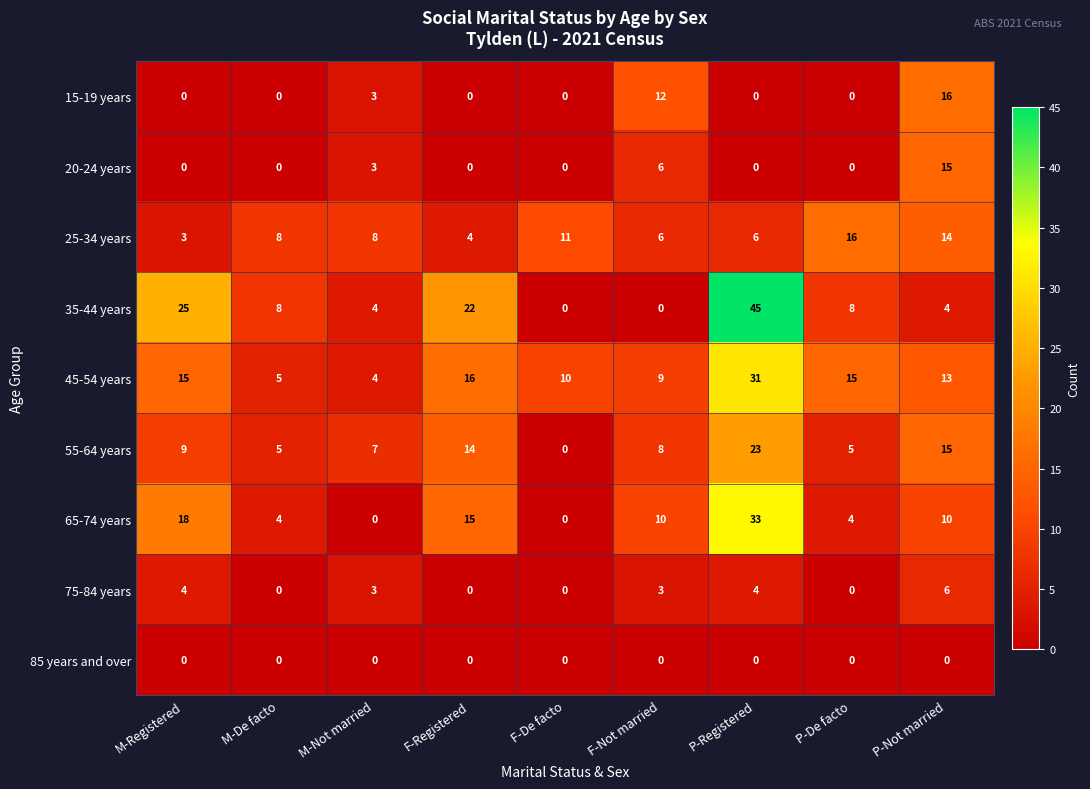

What is the sum of the 65-74 years values at P-Registered and P-De facto?

37